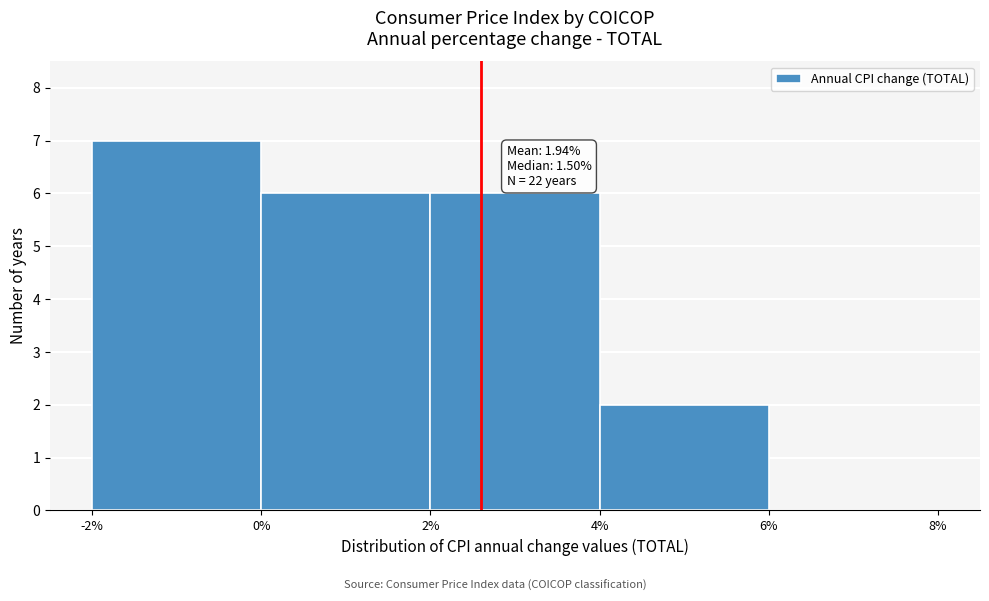

Over which range of the x-axis is the bar tallest?

-2% to 0%